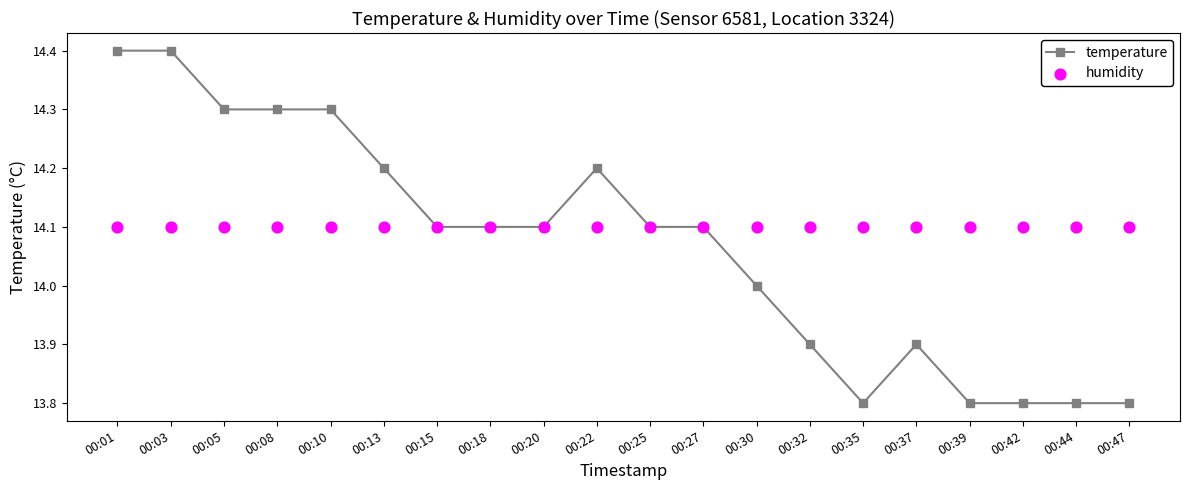

At which category is the sum across all series the highest?

00:01